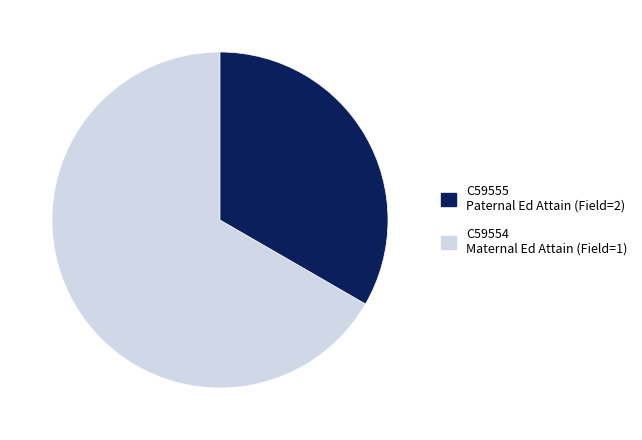

Is there any slice that represents more than half of the pie?

Yes